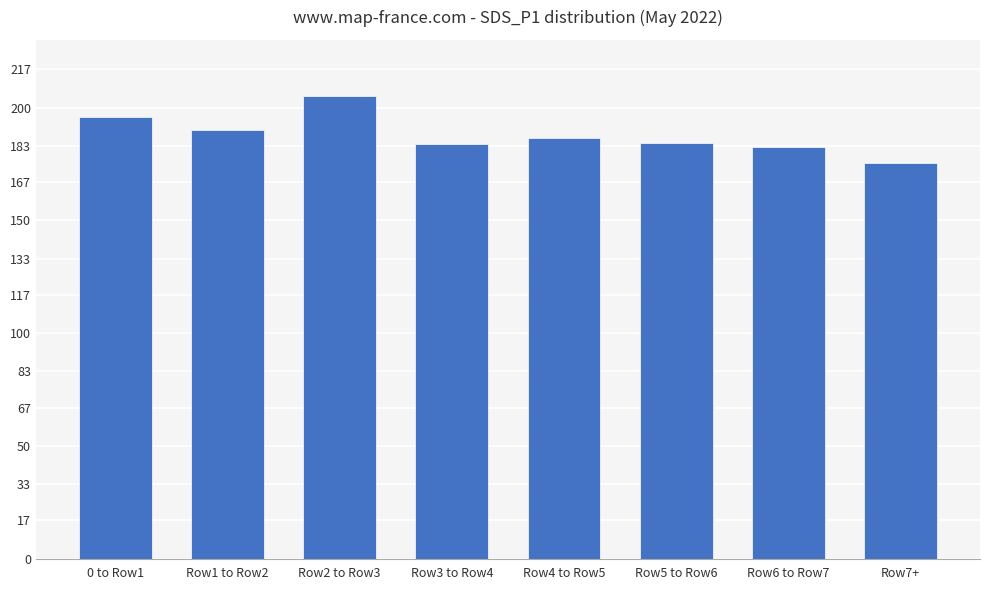

How many data points are above 186?

4